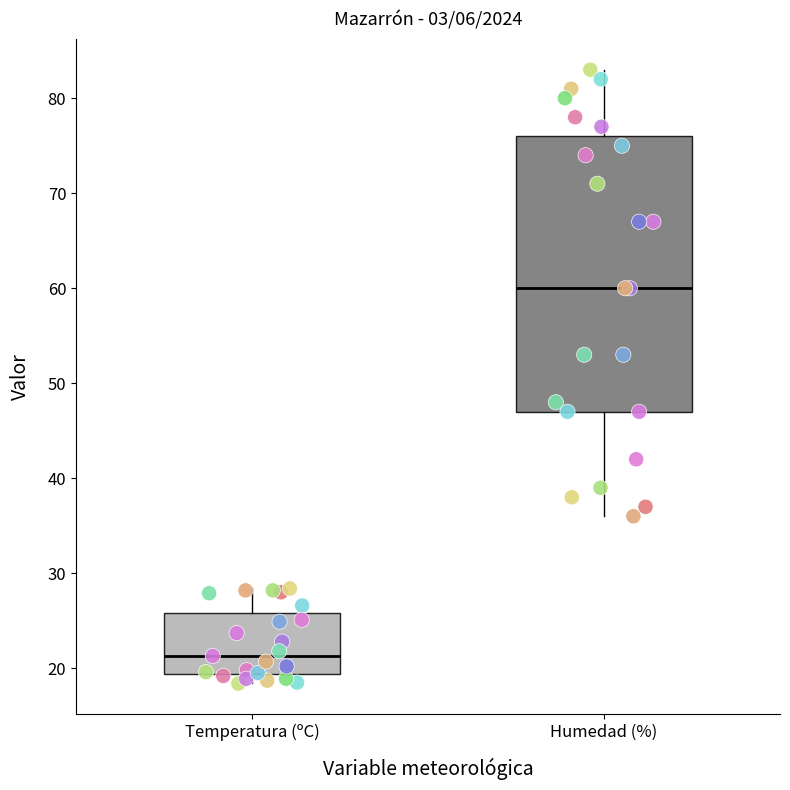

Where does the median line of the box for Humedad (%) sit on the y-axis? The values are not printed on the chart, so give them approximately, as read against the axis.

60